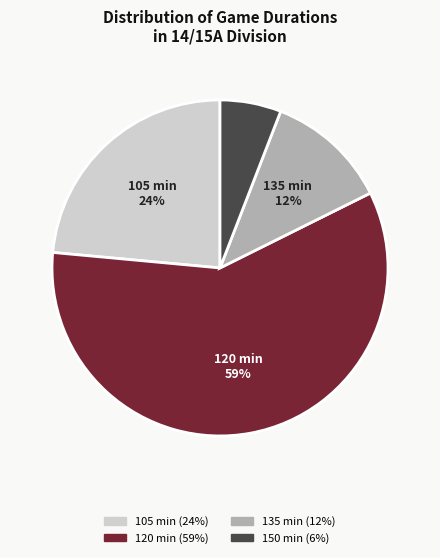

To the nearest percent, what is the combined percentage of 105 and 120?

82%